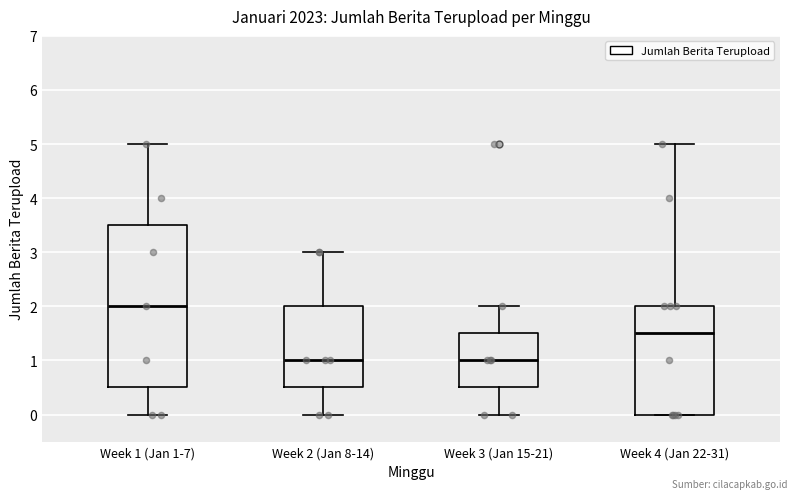

Reading left to right, read every box against the y-axis: the position of its median line, the range the box covers, and the ends of its whiskers. The values are not printed on the chart, so give them approximately, as read against the axis.

Week 1 (Jan 1-7): median 2.0, box 0.5 to 3.5, whiskers 0.0 to 5.0
Week 2 (Jan 8-14): median 1.0, box 0.5 to 2.0, whiskers 0.0 to 3.0
Week 3 (Jan 15-21): median 1.0, box 0.5 to 1.5, whiskers 0.0 to 2.0
Week 4 (Jan 22-31): median 1.5, box 0.0 to 2.0, whiskers 0.0 to 5.0